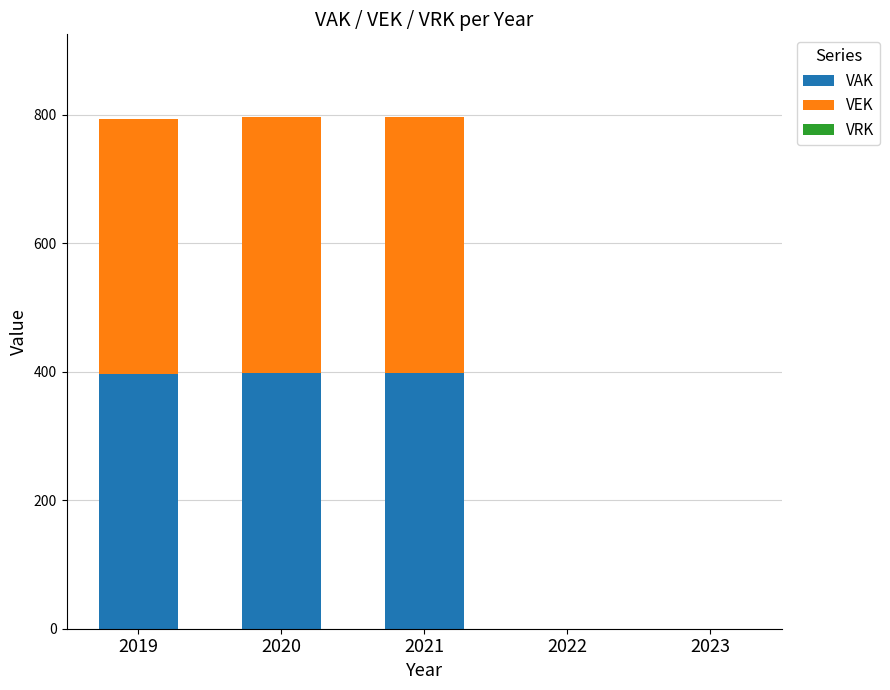

Is it true that VAK equals 540 at 2020?

False